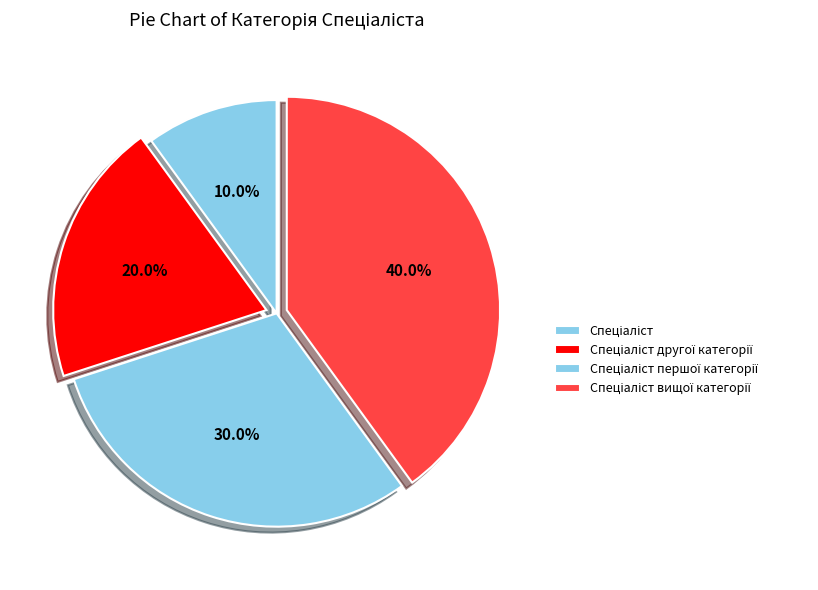

Is there a majority slice in this chart?

No